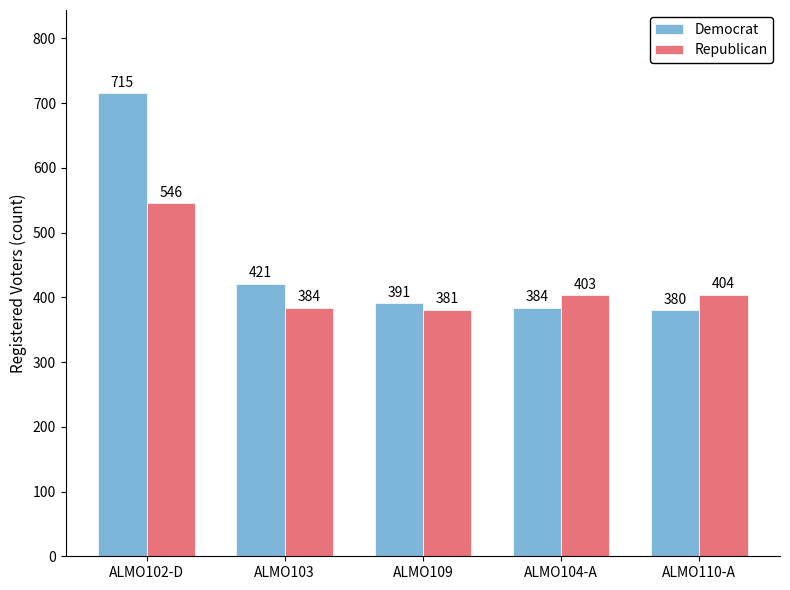

True or false: Democrat has a value of 715 at ALMO102-D.

True